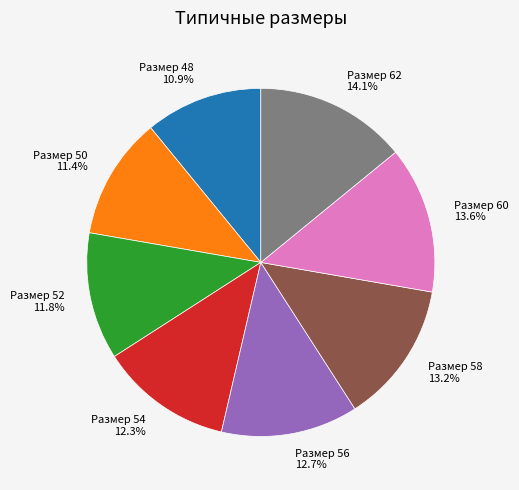

Which has a higher value, Размер 52 or Размер 48?

Размер 52